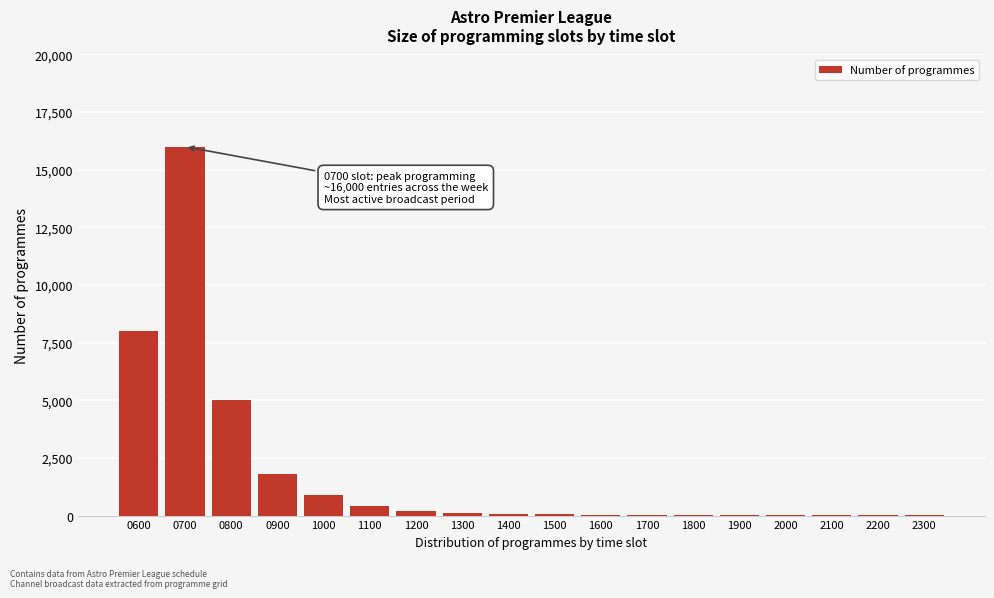

True or false: the data shows 900 at 1000.

True